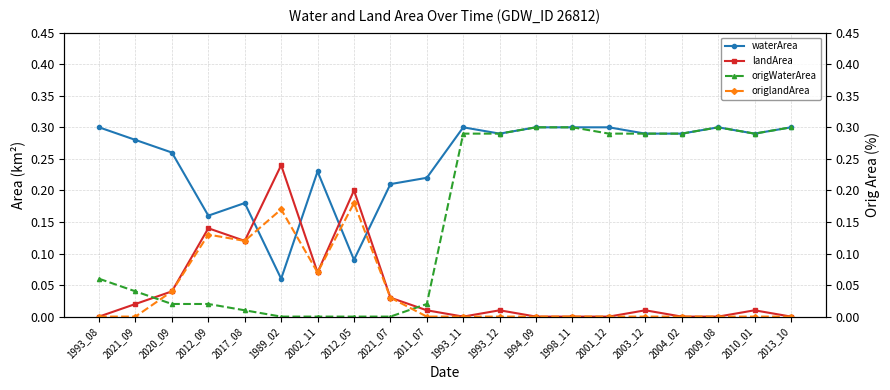

How many lines are shown in the chart?

4